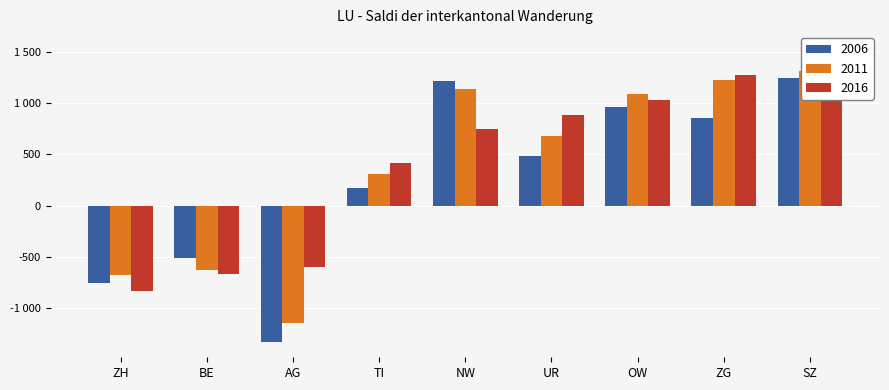

What are all the series names shown in the legend?

2006, 2011, 2016